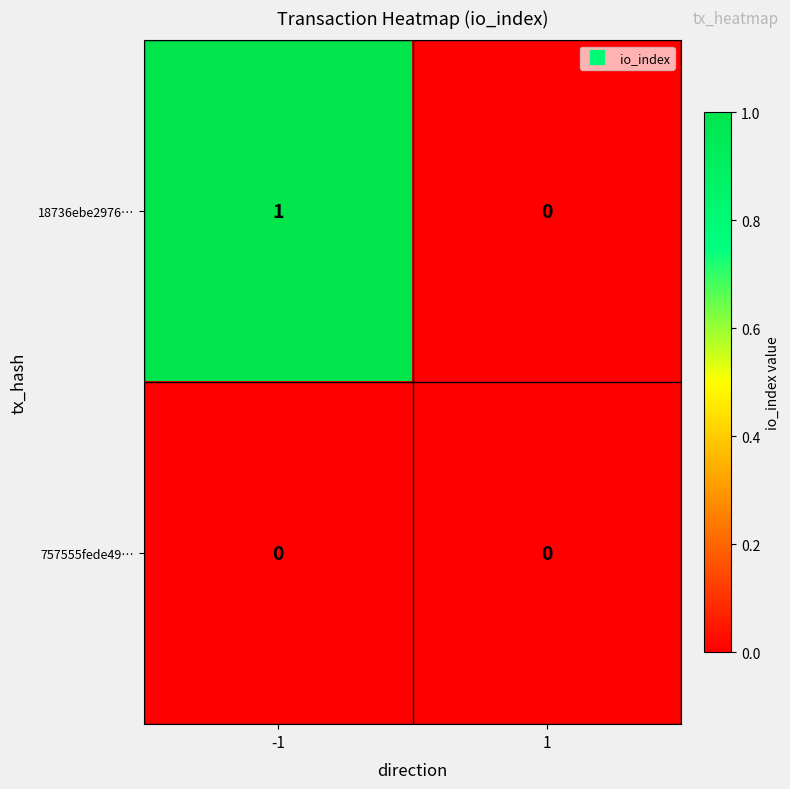

What is the maximum value shown in the chart?

1